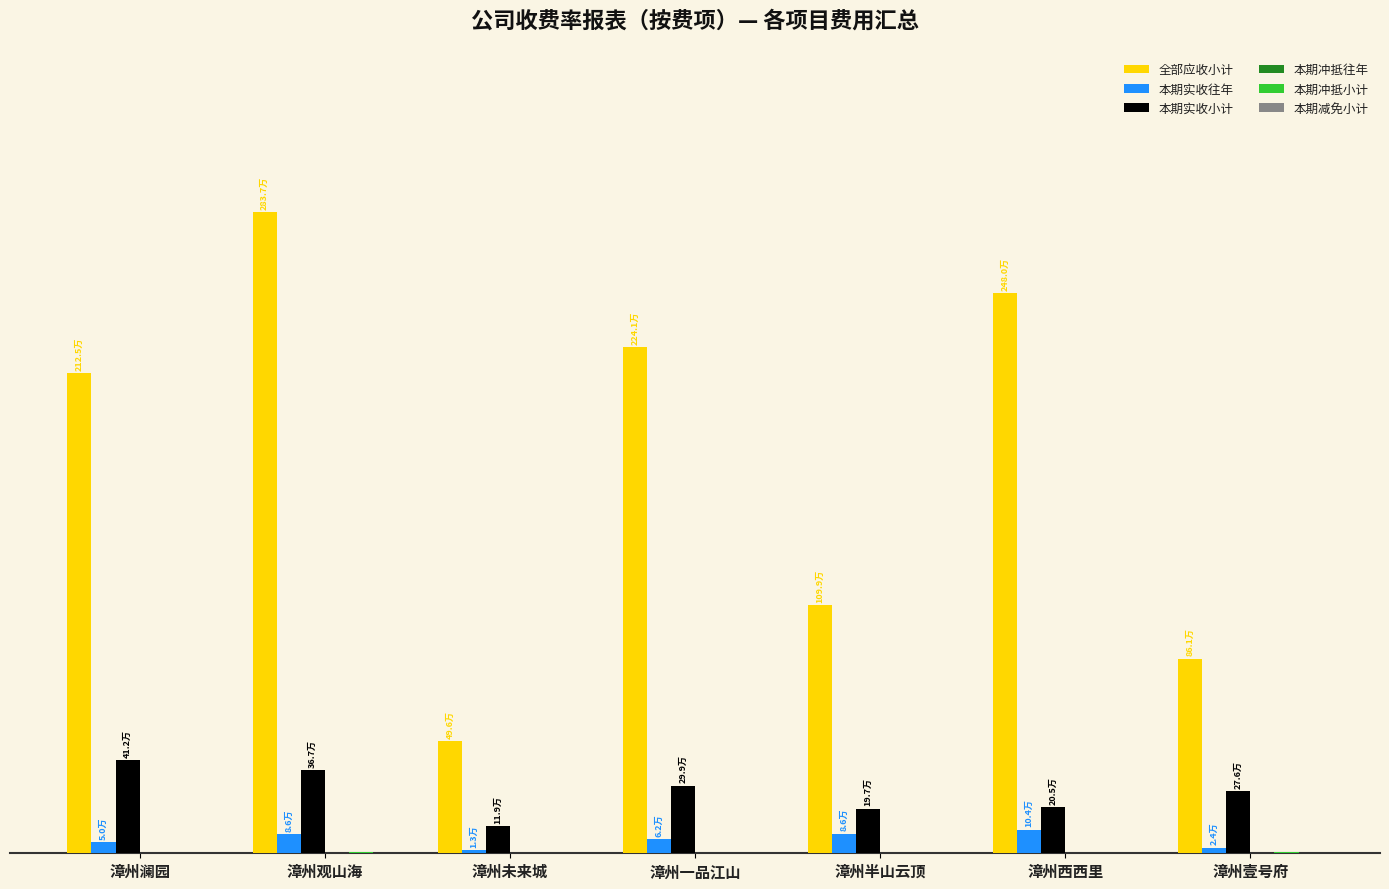

Is the value of 本期减免小计 at 漳州壹号府 greater than the value of 本期冲抵往年 at 漳州未来城?

No